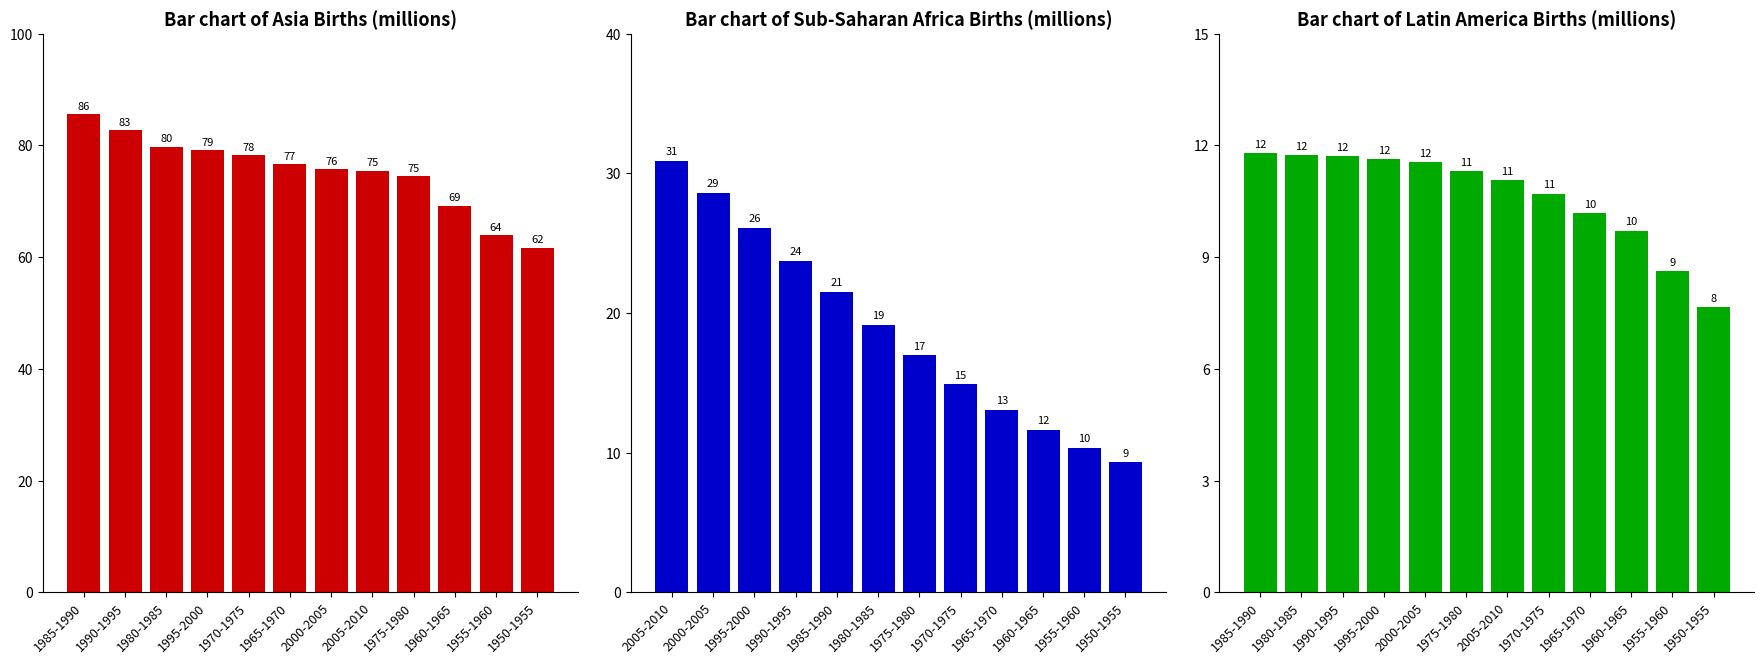

Which series has the widest spread of values?

Asia